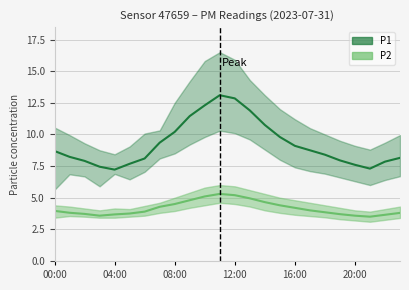

In P1_upper, how many points are lower than both neighbors (excluding endpoints)?

2